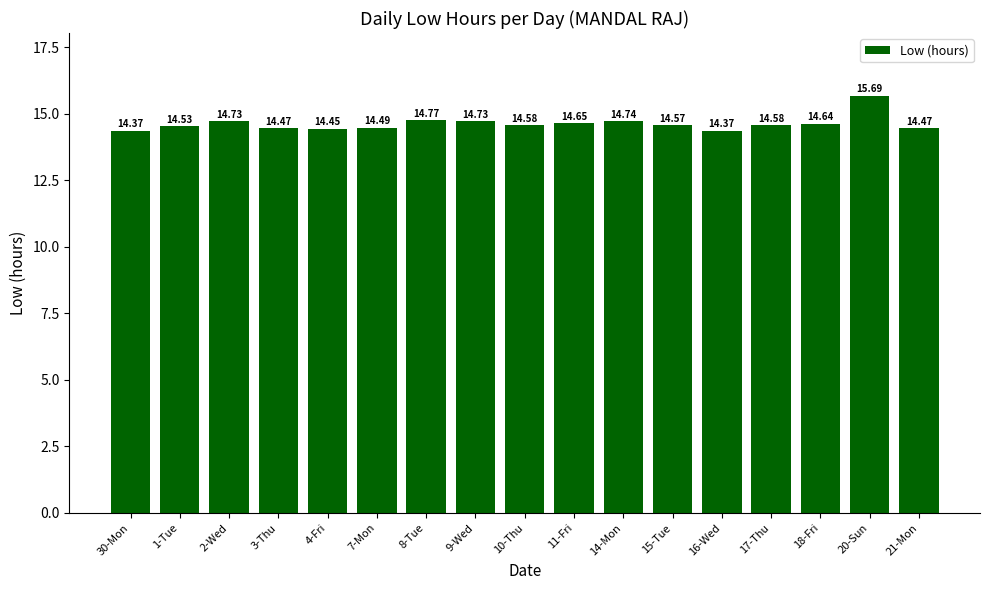

How many bars are there in total?

17